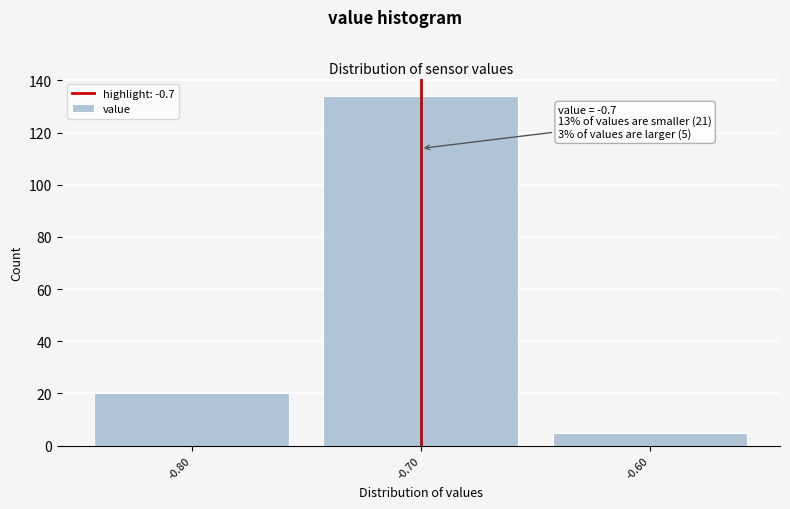

Which range on the x-axis has the tallest bar?

-0.75 to -0.65